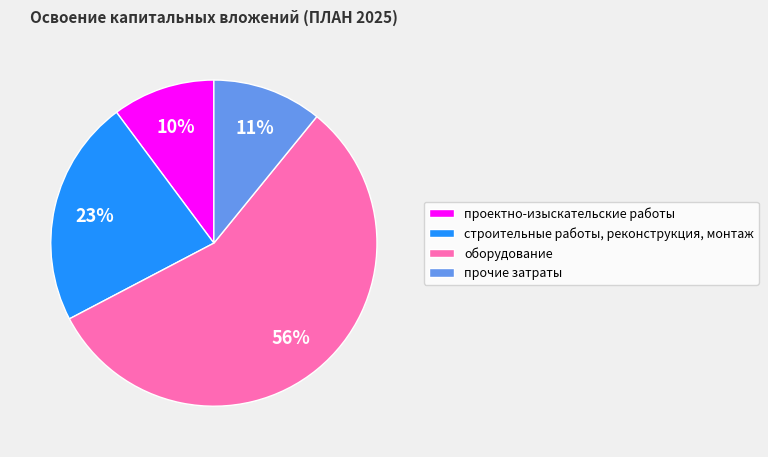

Rank the categories by value from highest to lowest.

оборудование, строительные работы, реконструкция, монтаж, прочие затраты, проектно-изыскательские работы